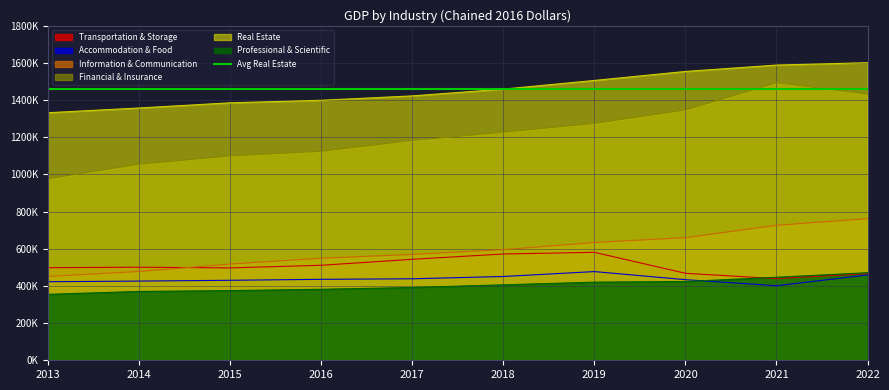

How many interior local valleys does the Accommodation & Food series have?

1